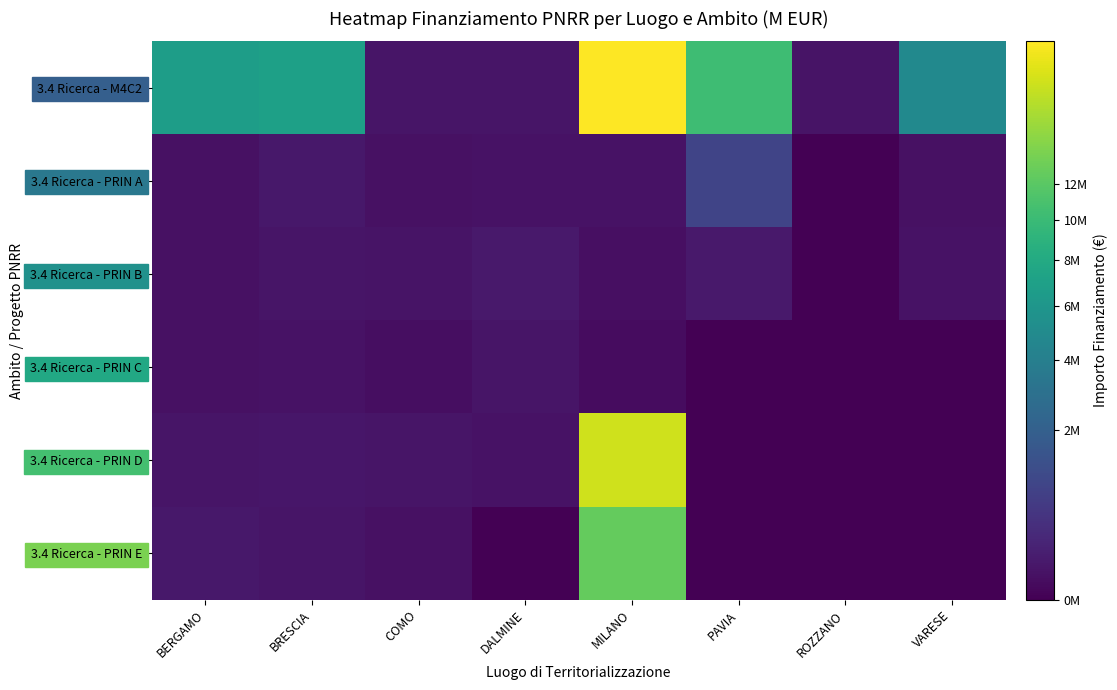

Which series changed the most between BRESCIA and PAVIA?

3.4 Ricerca - M4C2